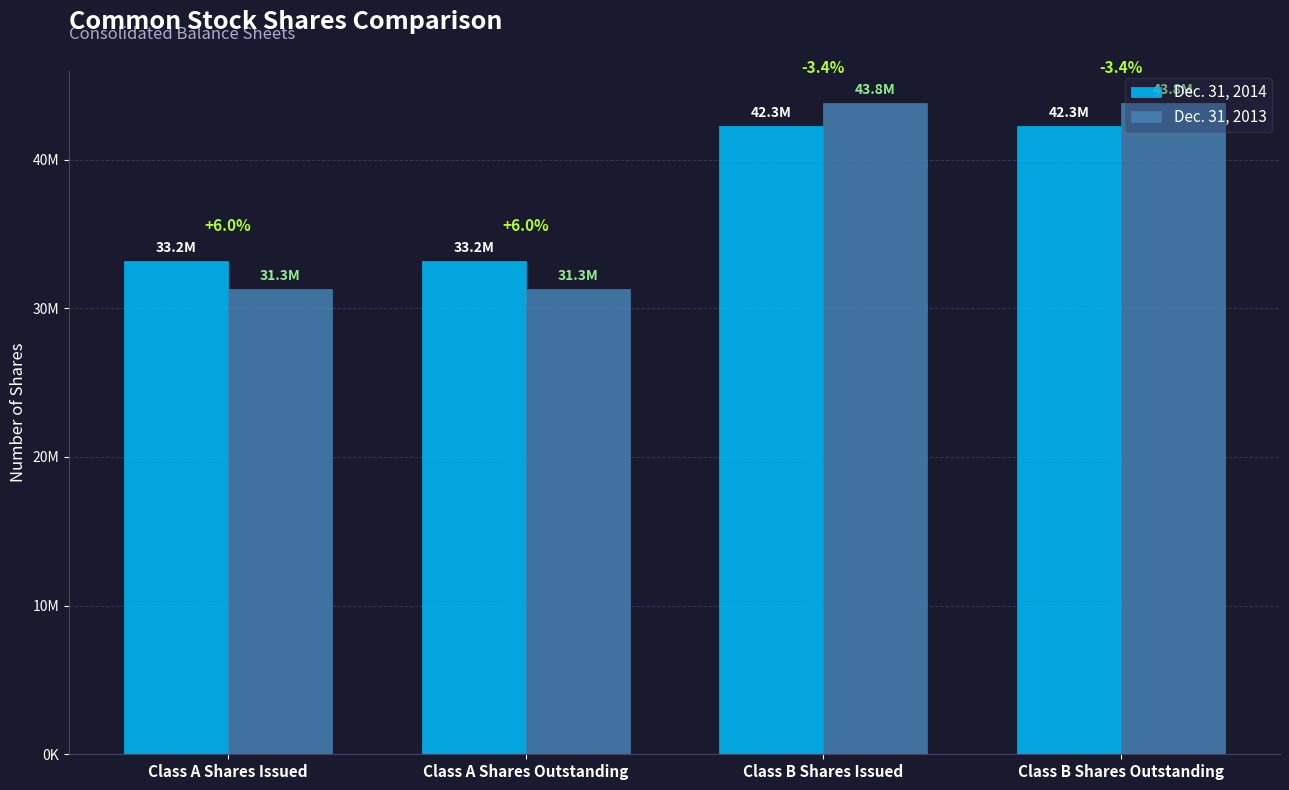

What is the highest value of the Dec. 31, 2013 series?

43797830